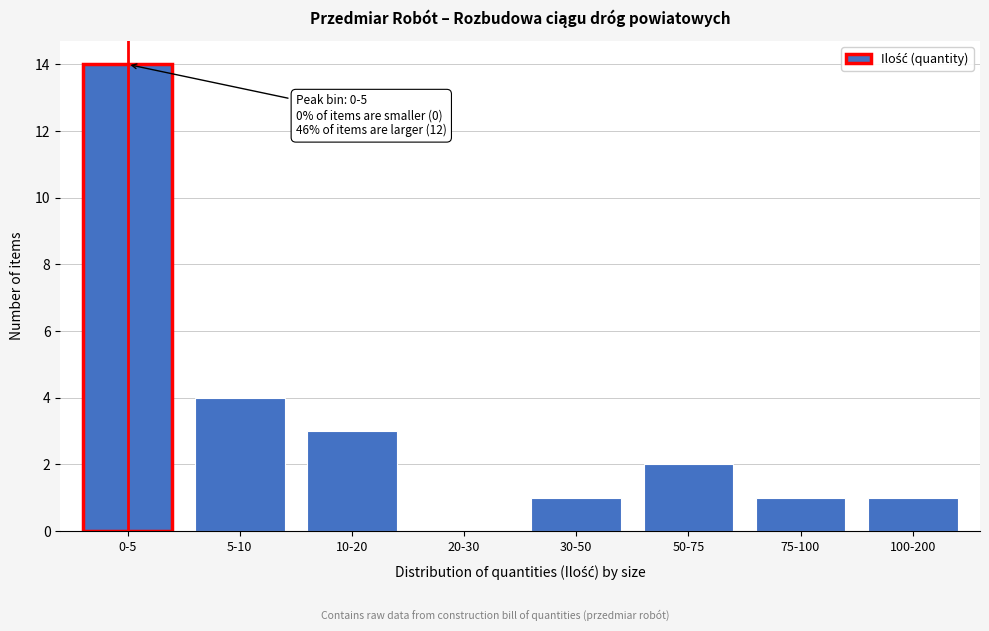

Reading right to left, what are all the values shown in this chart?

100-200=1	75-100=1	50-75=2	30-50=1	20-30=0	10-20=3	5-10=4	0-5=14